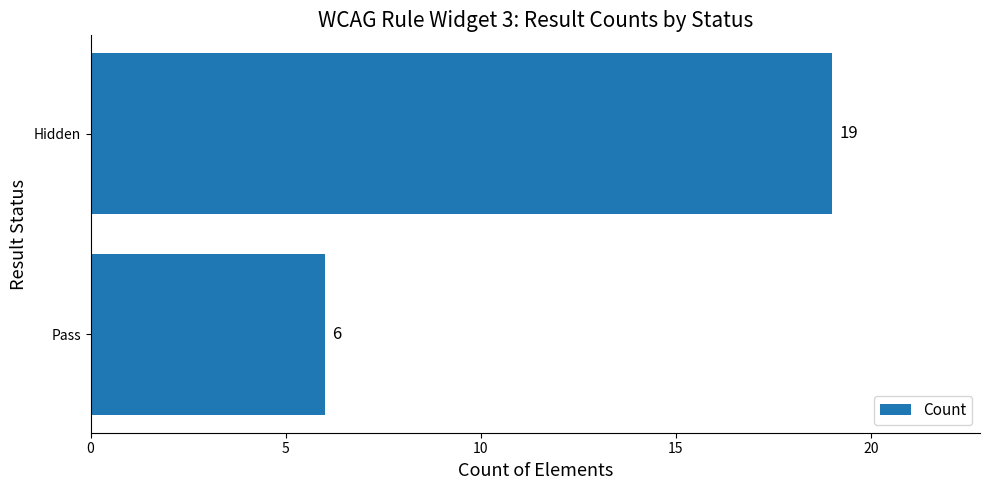

Rank the categories by value from lowest to highest.

Pass, Hidden